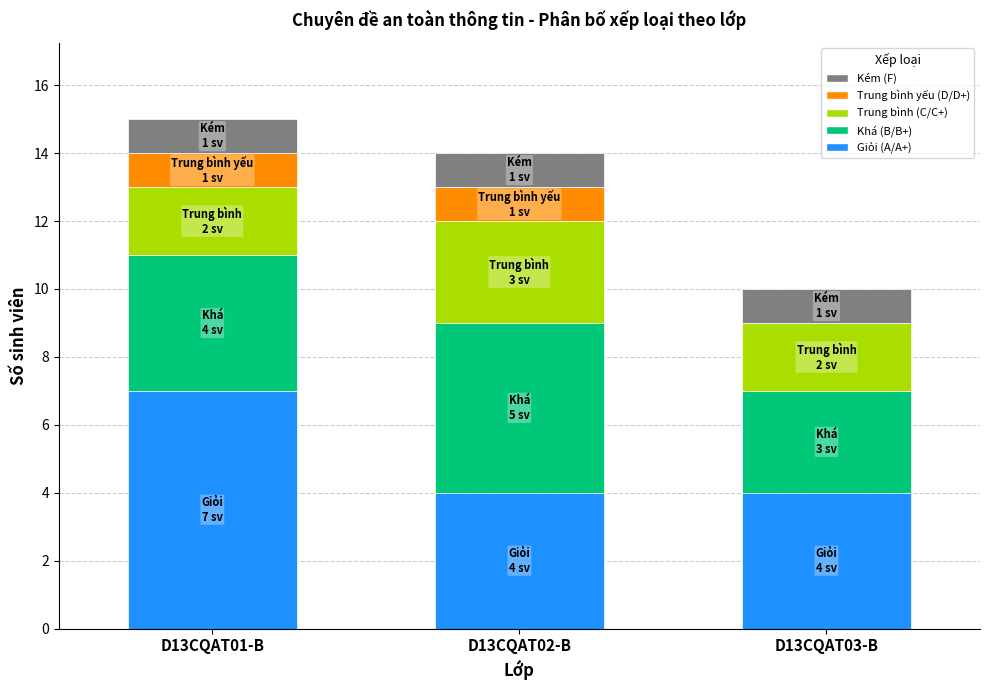

What is the sum of all Giỏi (A/A+) values?

15